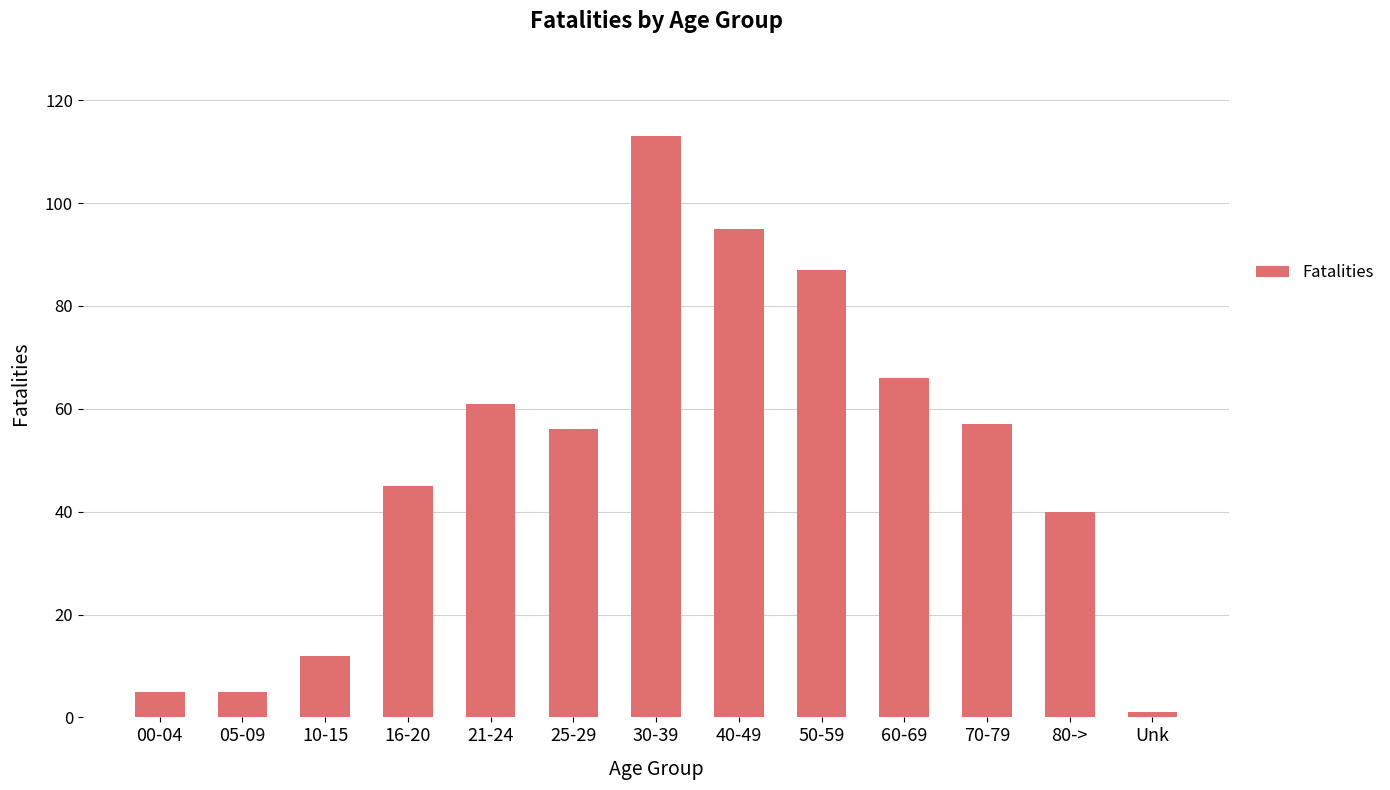

Is it true that the value at Unk is 1?

True